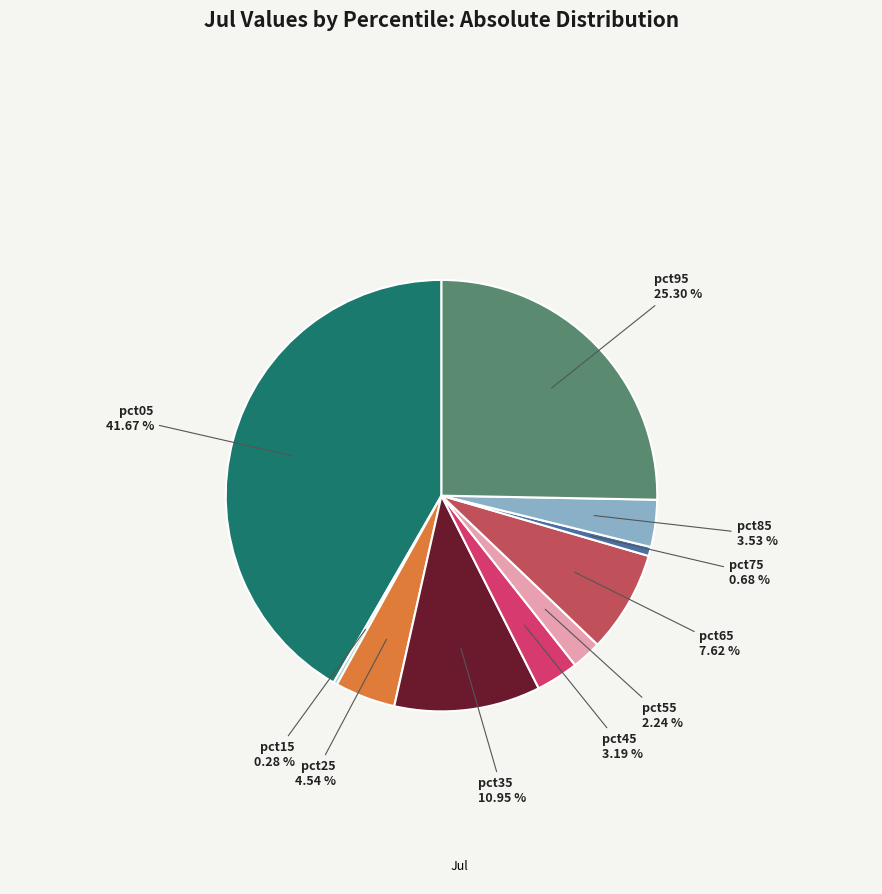

How many slices are in this pie chart?

10